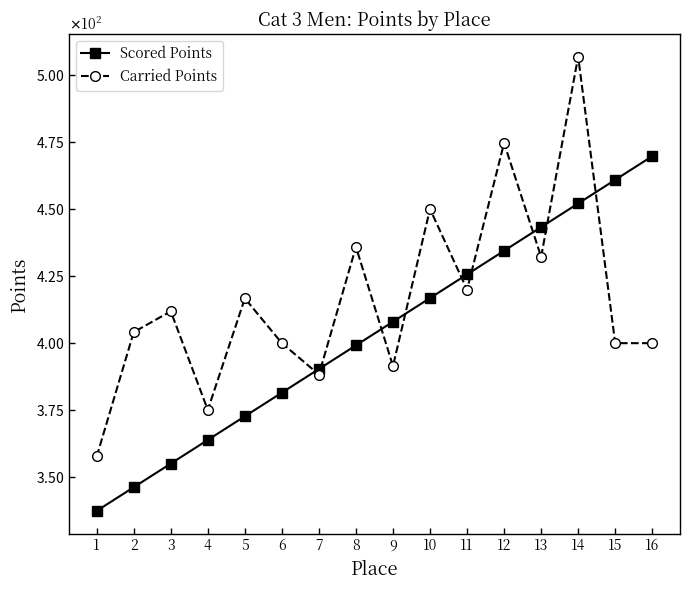

Is this an area chart (filled region under the line)?

No